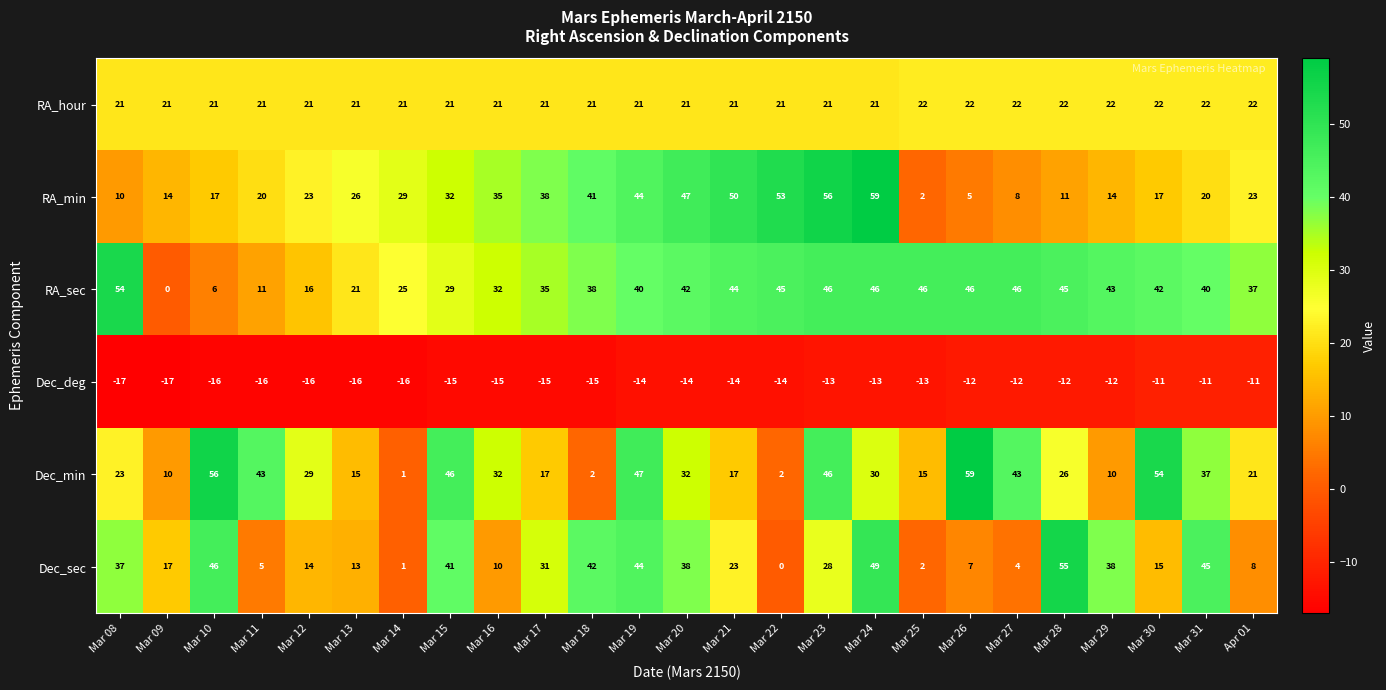

What is the approximate value of RA_sec at Mar 17, to the nearest 10?

40